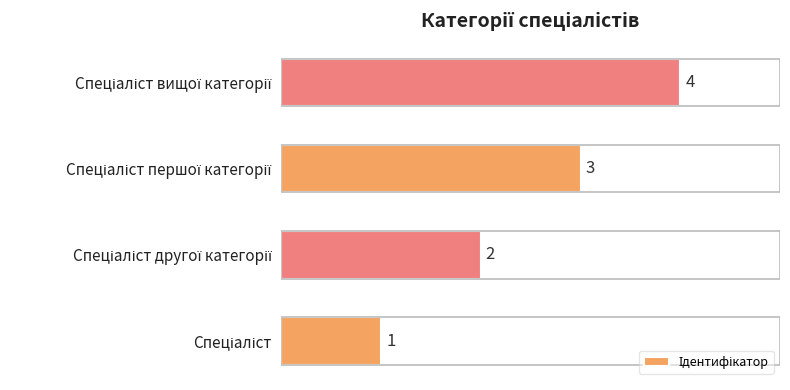

How many values are below 3?

2